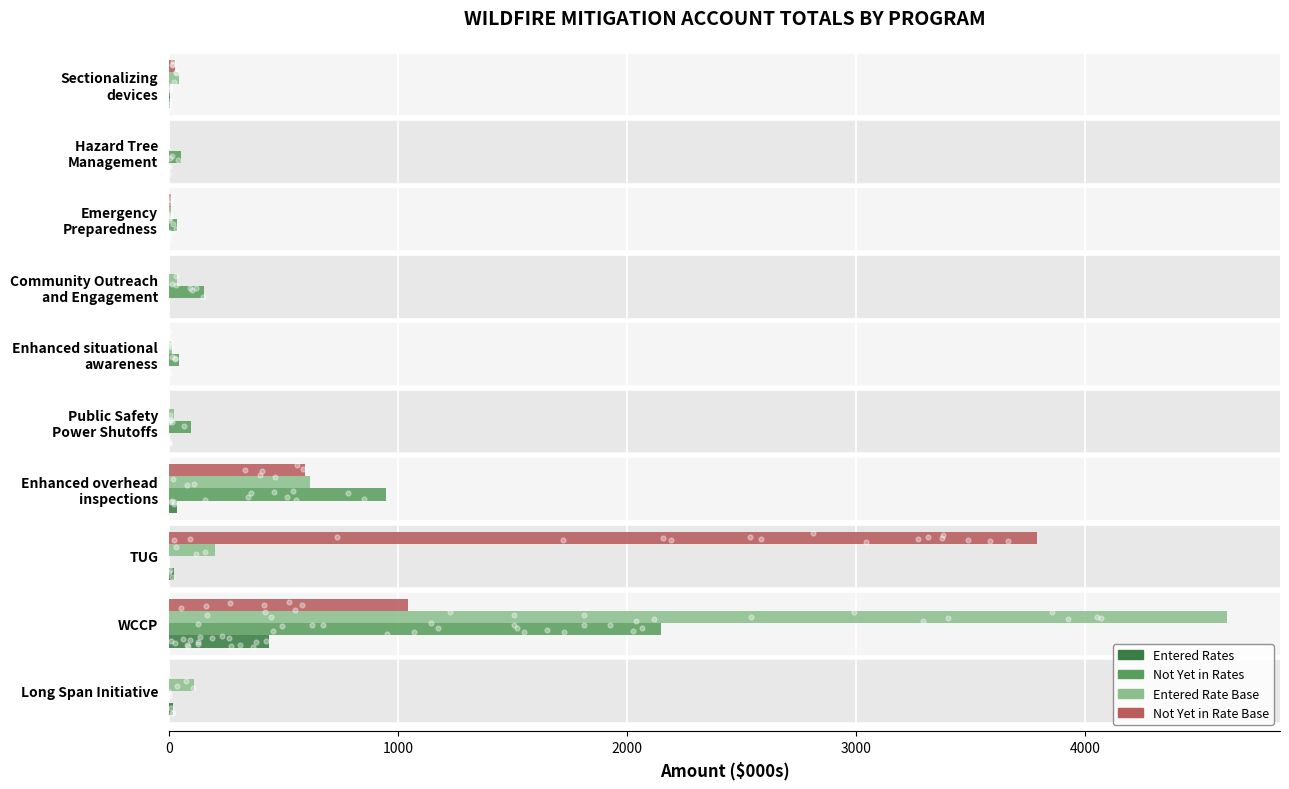

Which series contains the highest Y value?

Entered Rate Base